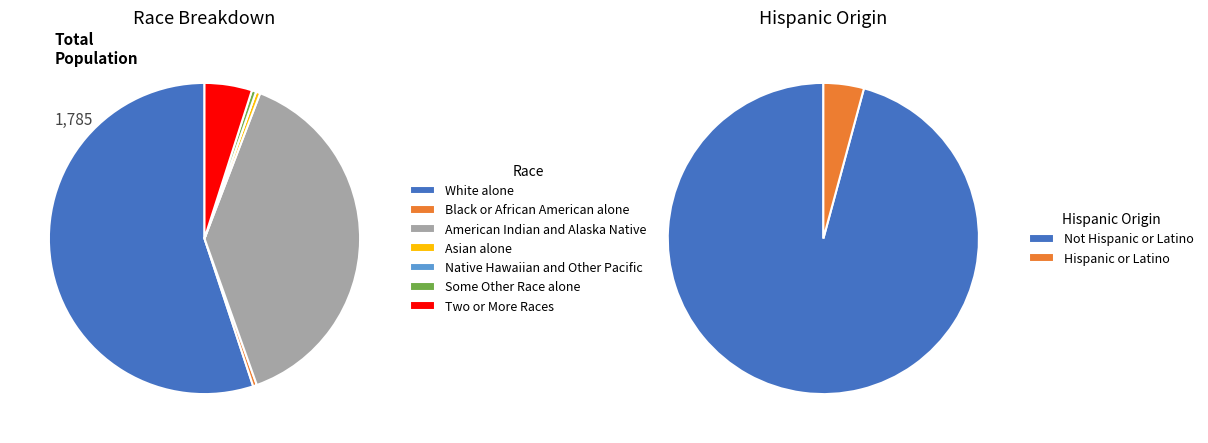

Which category has the smallest portion of the pie?

Native Hawaiian and Other Pacific